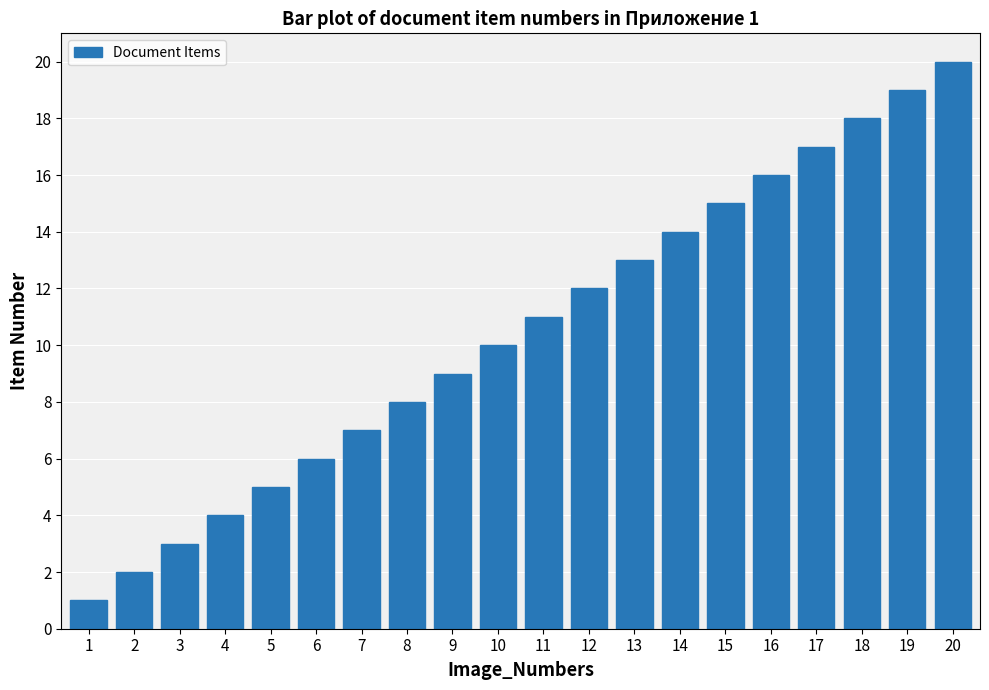

Are the bars horizontal?

No